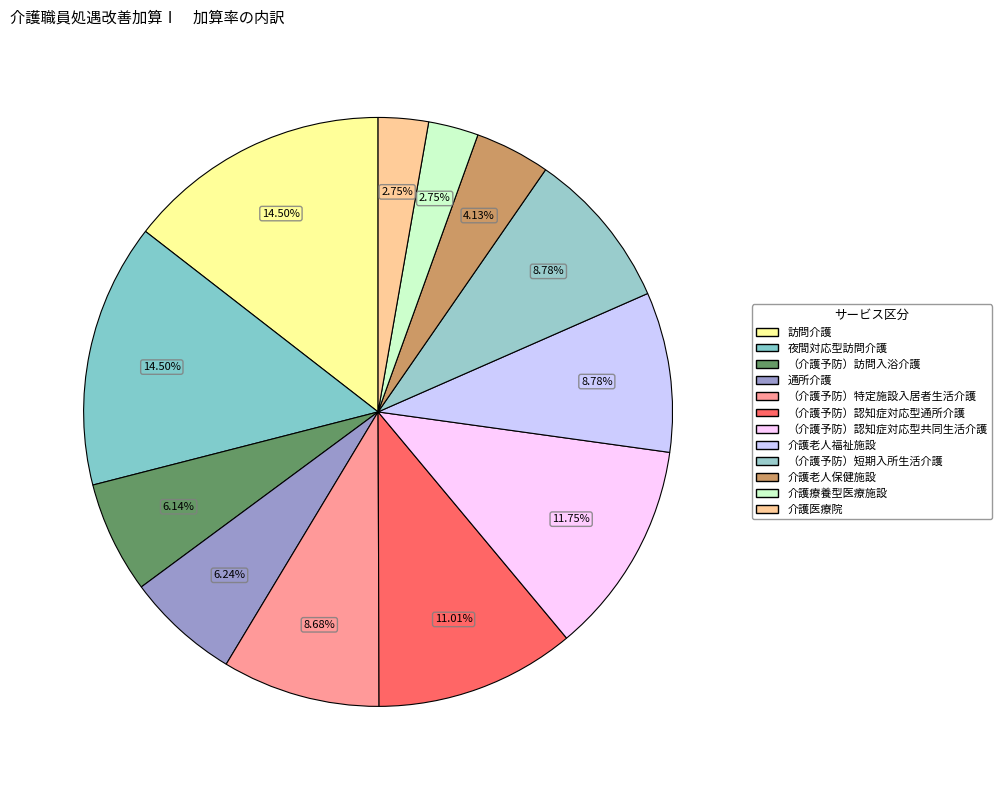

To the nearest percent, what is the difference between the 訪問介護 and 介護老人保健施設 slice percentages?

10%